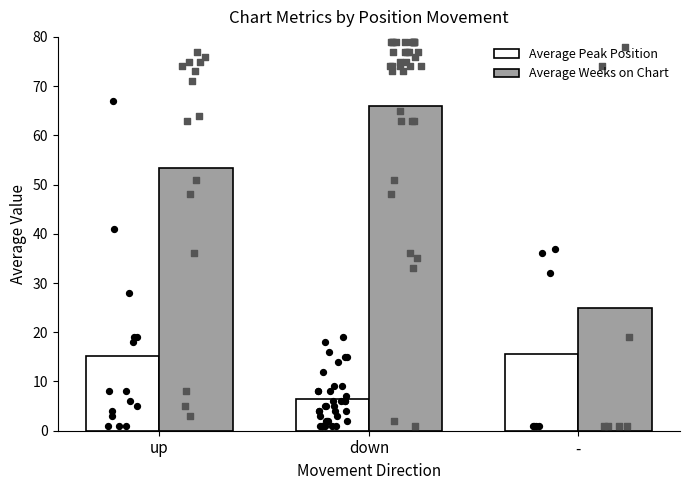

Which series reaches the maximum Y coordinate?

Average Weeks on Chart